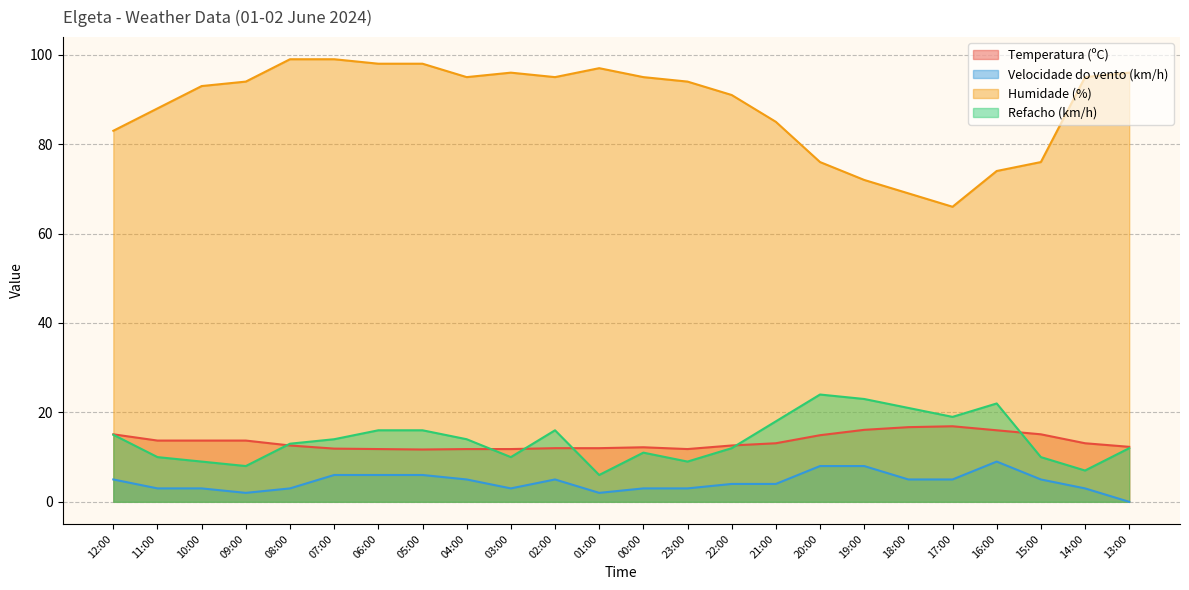

What is the value of the Humidade (%) point at the 21st from the left?

74.0